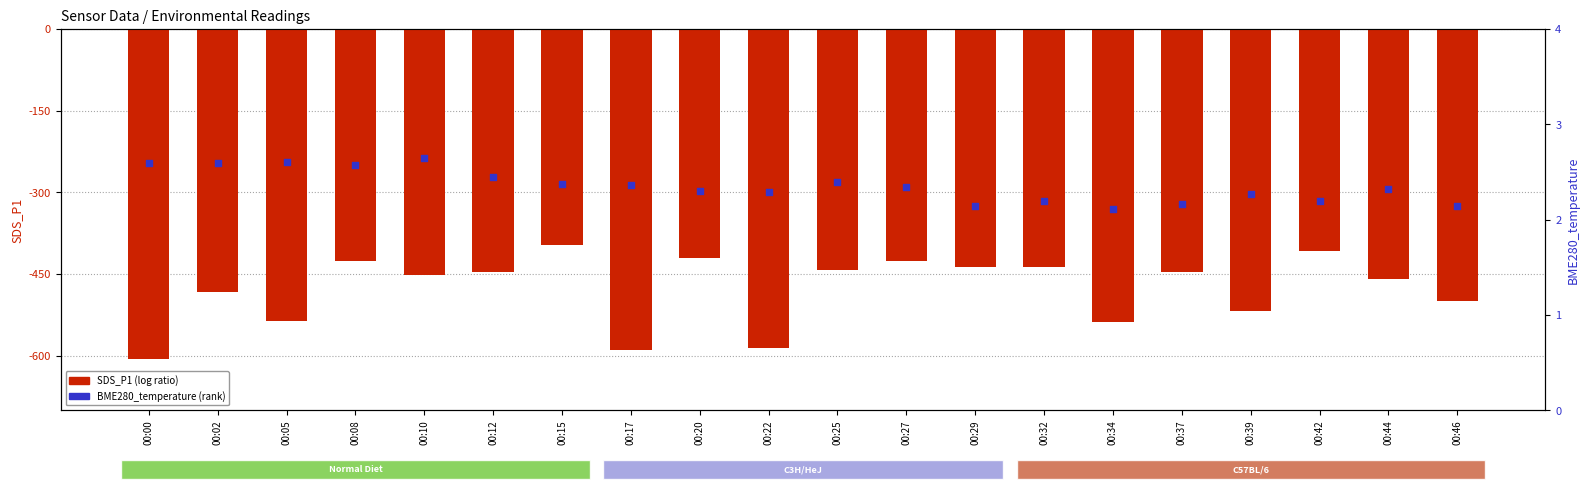

Which series reaches the maximum Y coordinate?

BME280_temperature